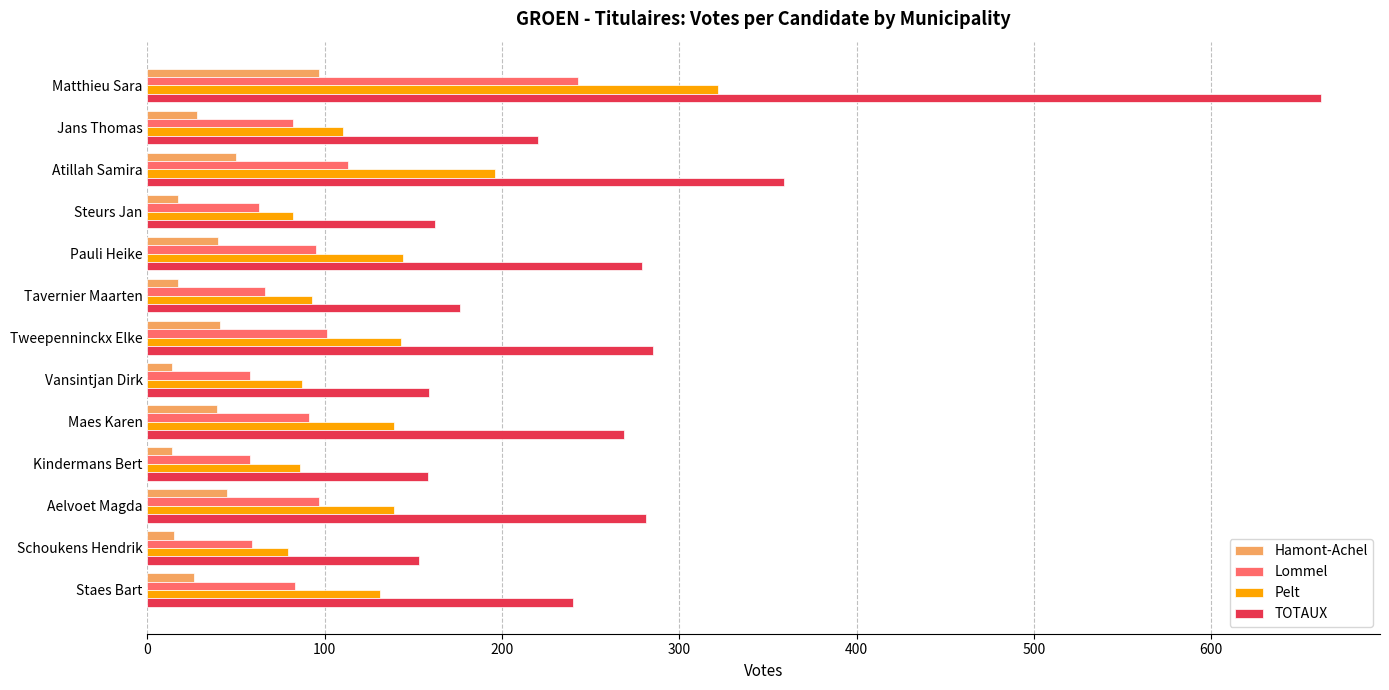

What is the minimum value shown in the chart?

14